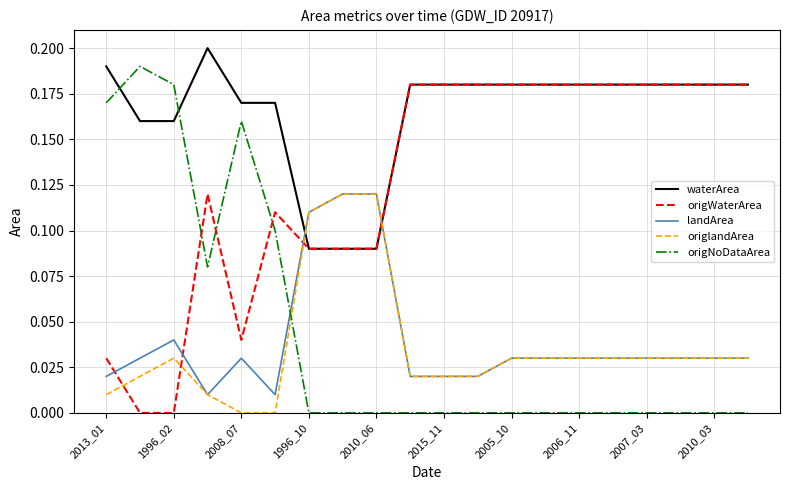

How many intersections are there between landArea and waterArea?

2